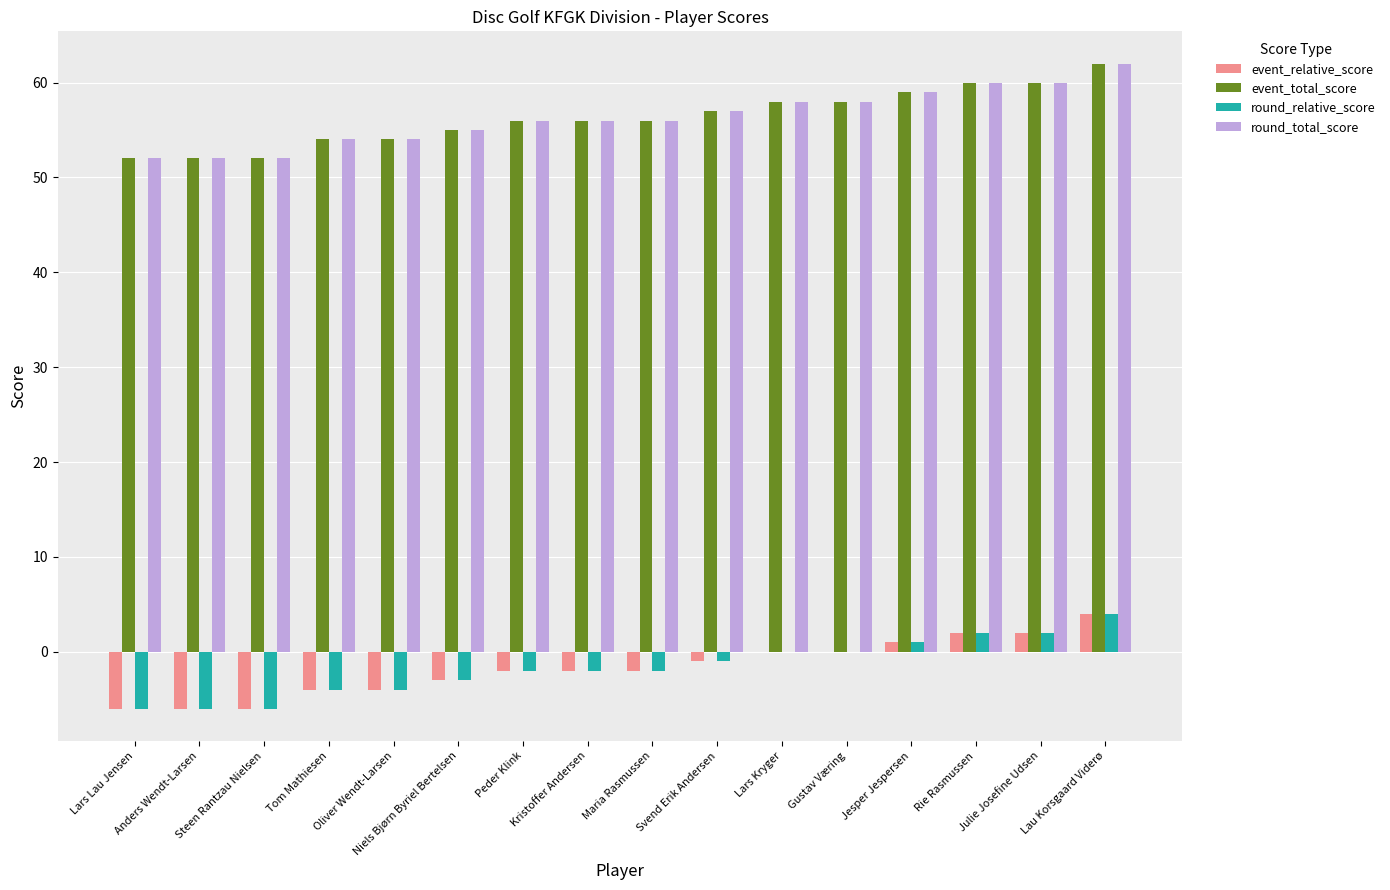

What is the total value across all series at Kristoffer Andersen?

108